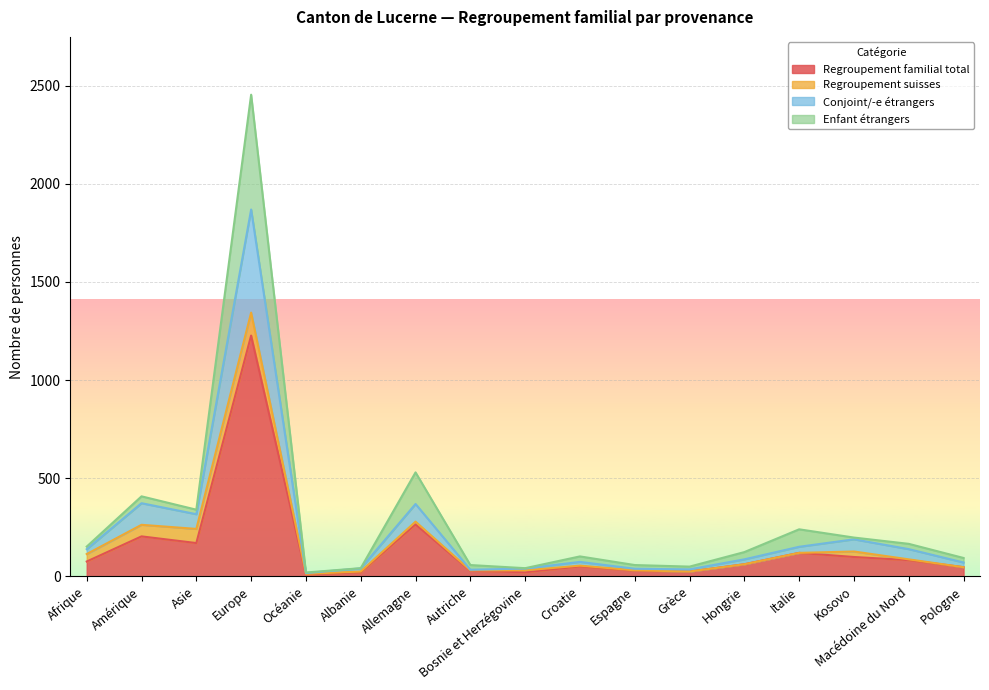

At which category is the sum across all series the highest?

Europe